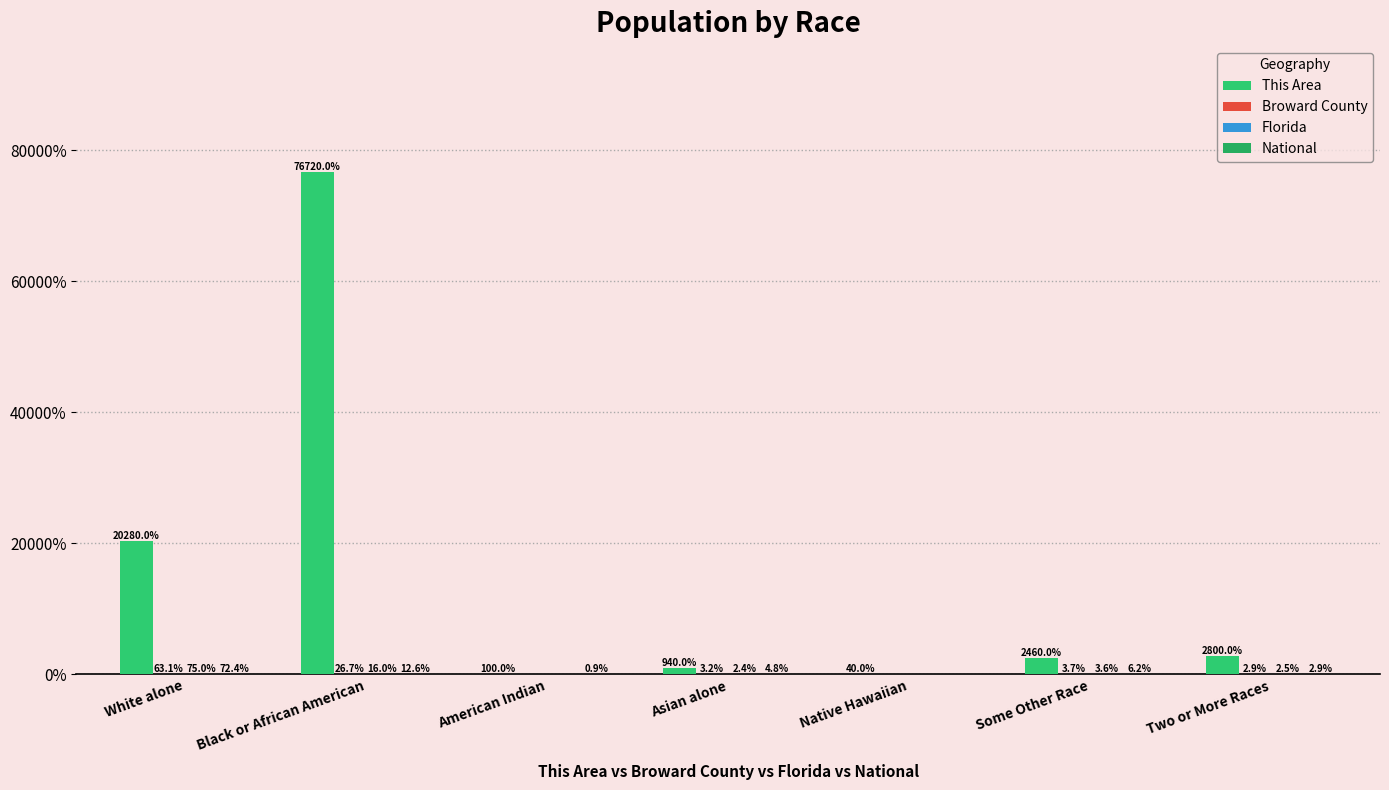

Which has a higher value, Some Other Race or Native Hawaiian?

Some Other Race